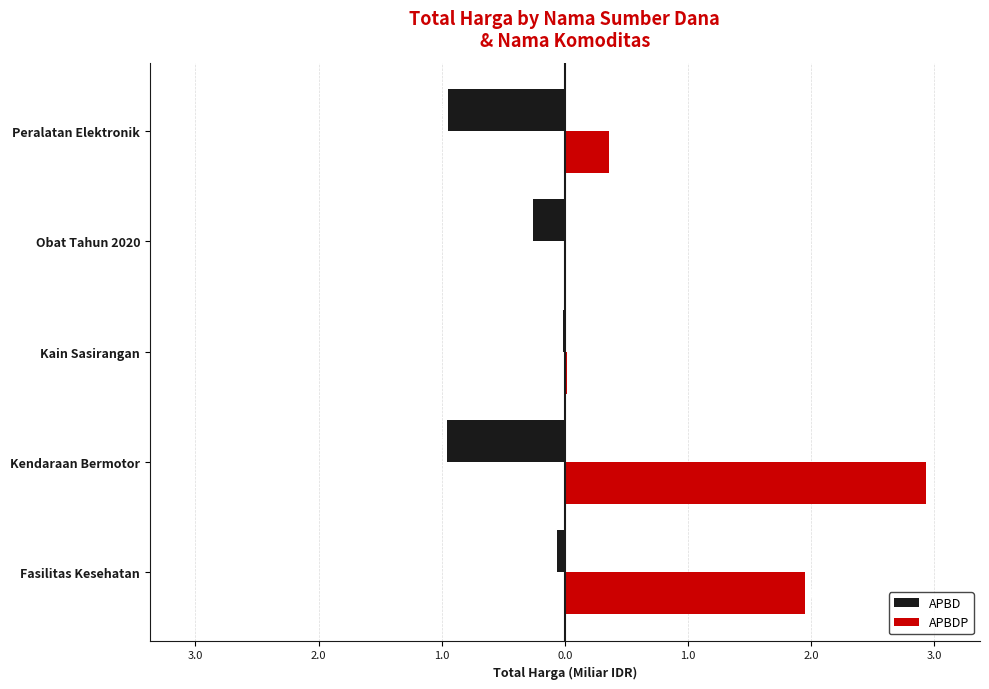

What are all the series names shown in the legend?

APBD, APBDP